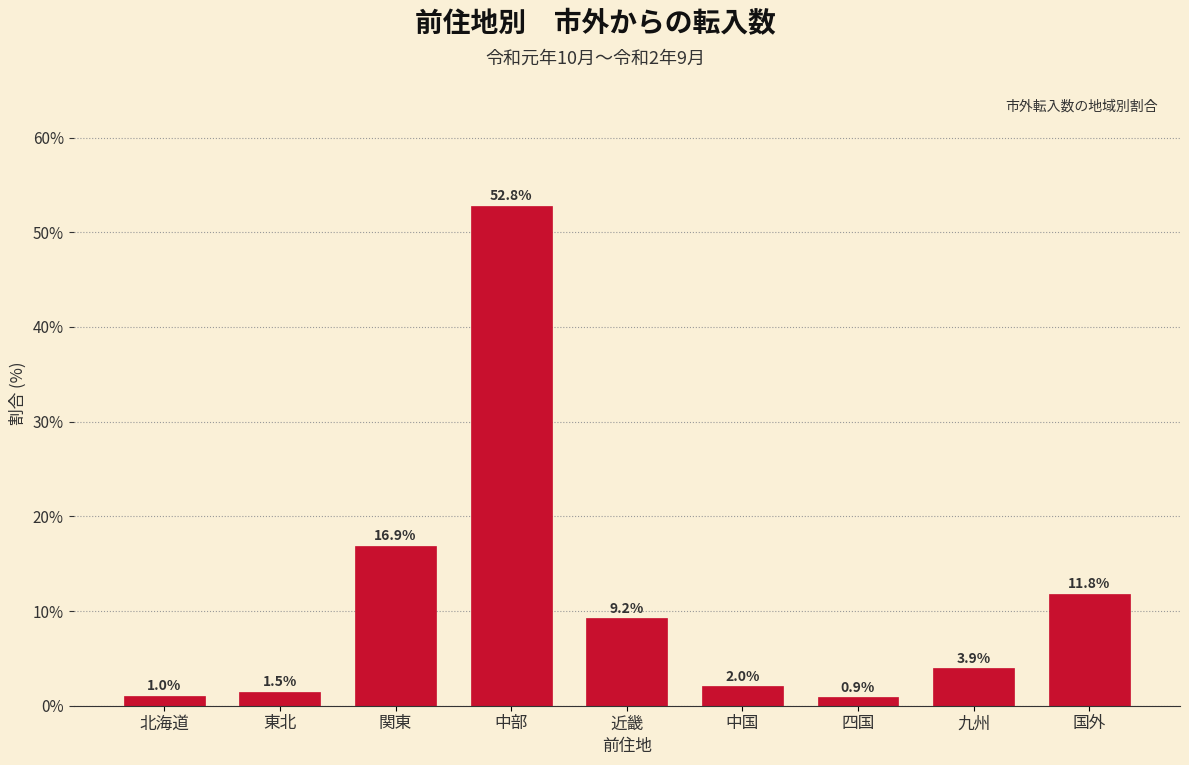

Reading left to right, extract all data points from this chart.

1.0	1.5	16.9	52.8	9.2	2.0	0.9	3.9	11.8